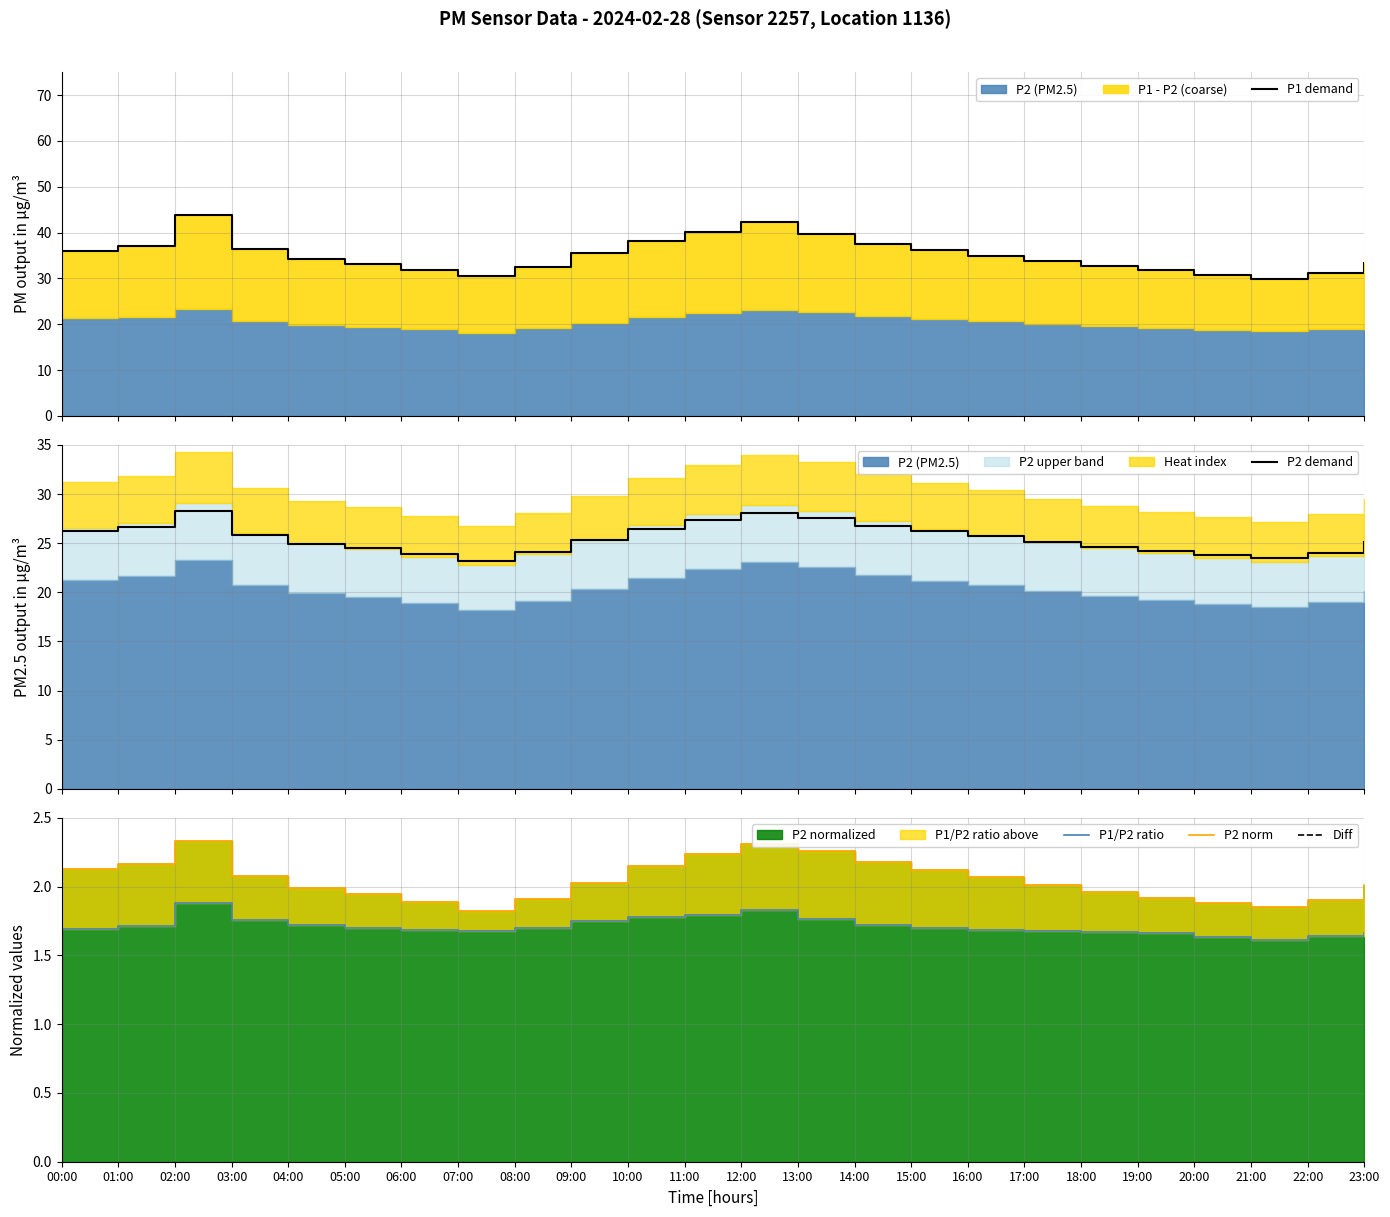

The P2 demand series shows 23.9 at 06:00. True or false?

True